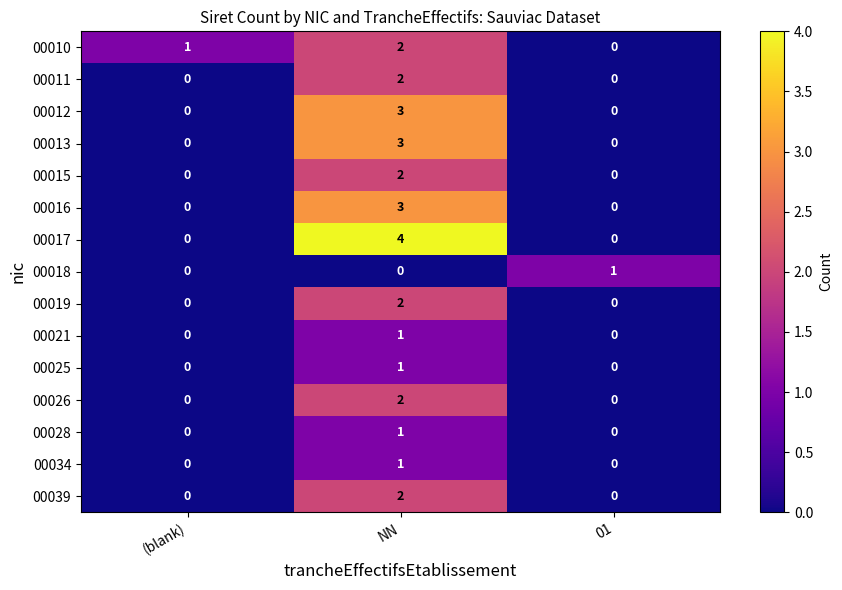

True or false: 00018 has a value of 0 at NN.

True